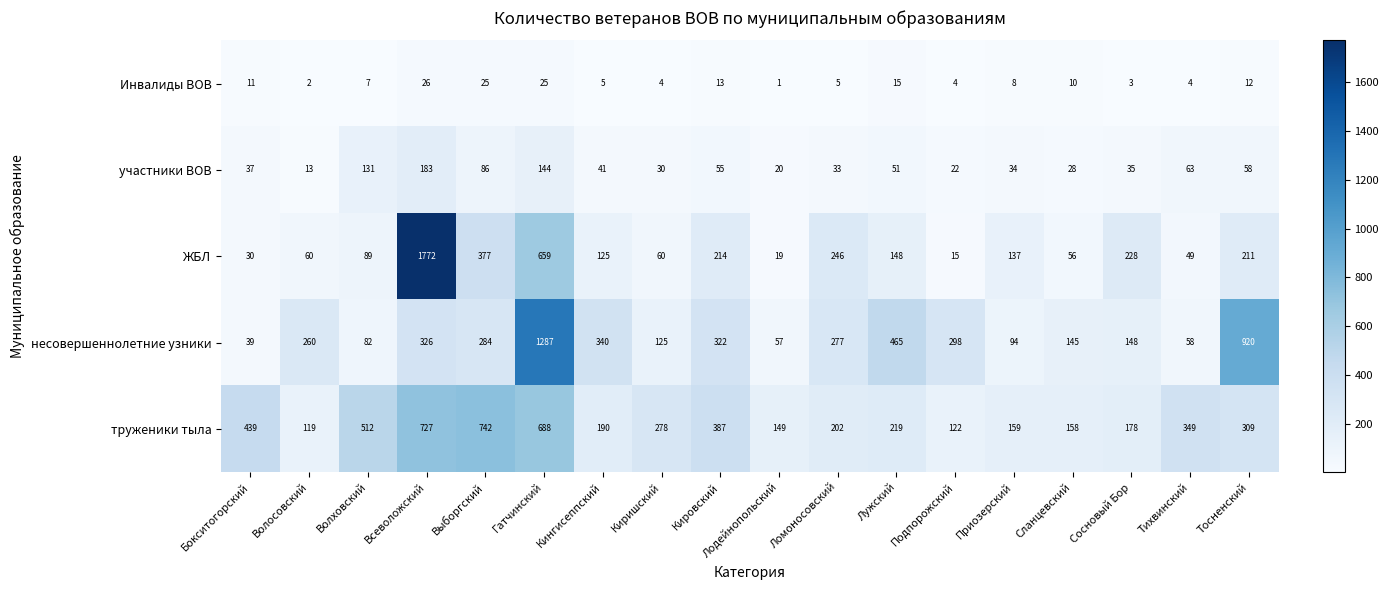

Between Кировский and Тосненский, which series saw the biggest shift?

несовершеннолетние узники